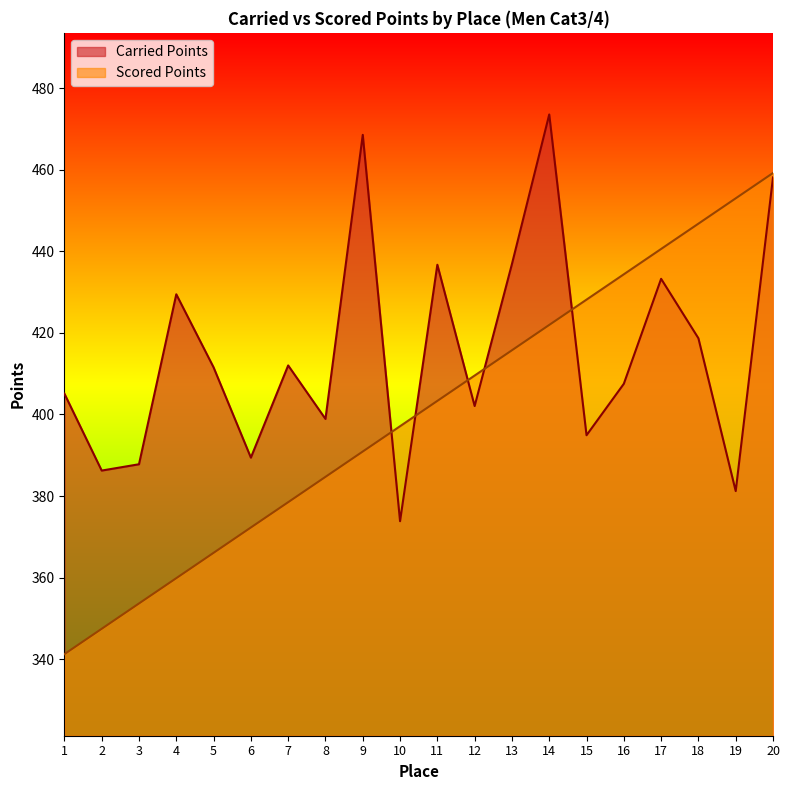

Reading left to right, list all the values displayed in this chart.

Carried Points: 405.1	386.2	387.8	429.5	411.6	389.4	412.0	398.9	468.5	373.8	436.7	402.1	436.9	473.5	394.9	407.5	433.2	418.7	381.2	458.1
Scored Points: 341.3	347.5	353.7	359.9	366.1	372.3	378.5	384.7	390.9	397.1	403.3	409.5	415.7	421.9	428.1	434.4	440.6	446.8	453.0	459.2